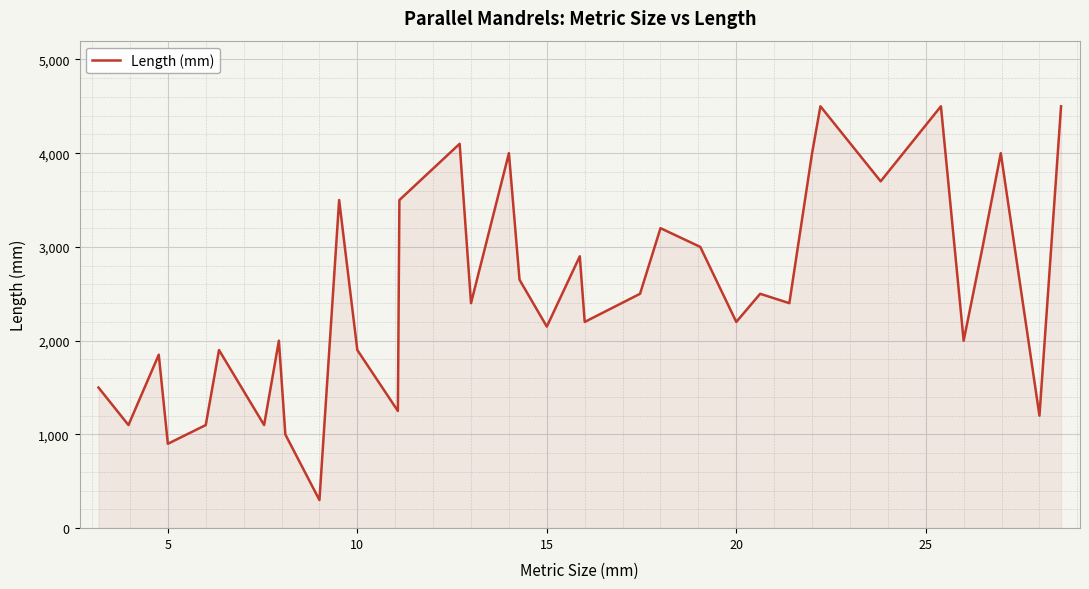

Reading left to right, what are all the values shown in this chart?

1500	1100	1850	900	1100	1900	1100	2000	1000	300	3500	1900	1250	3500	4100	2400	4000	2650	2150	2900	2200	2500	3200	3000	2200	2500	2400	4000	4500	3700	4500	2000	3000	4000	1200	4500